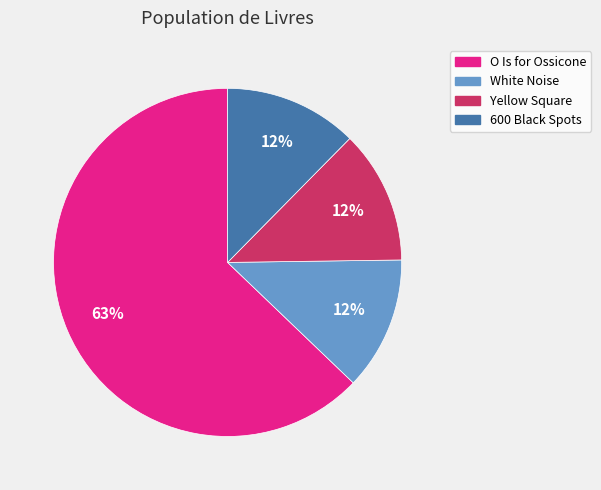

What is the largest slice in the pie chart?

O Is for Ossicone